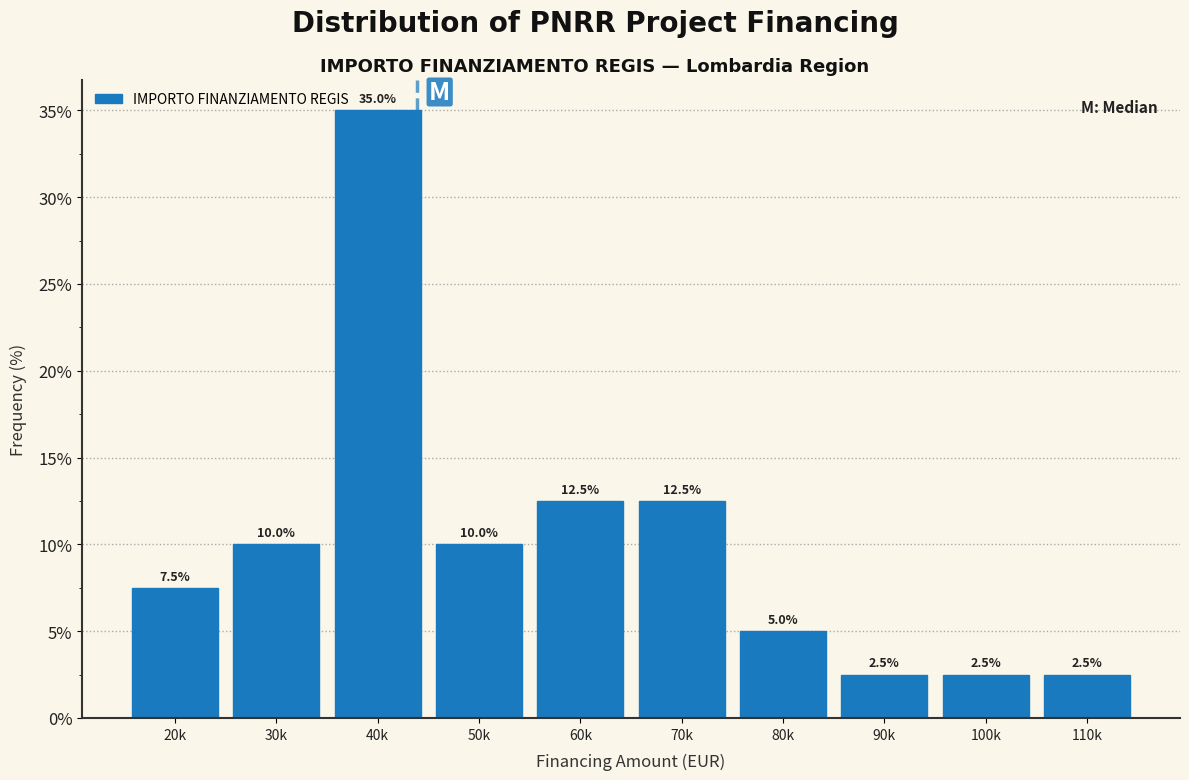

Reading left to right, transcribe all the data shown in this chart.

7.5	10.0	35.0	10.0	12.5	12.5	5.0	2.5	2.5	2.5